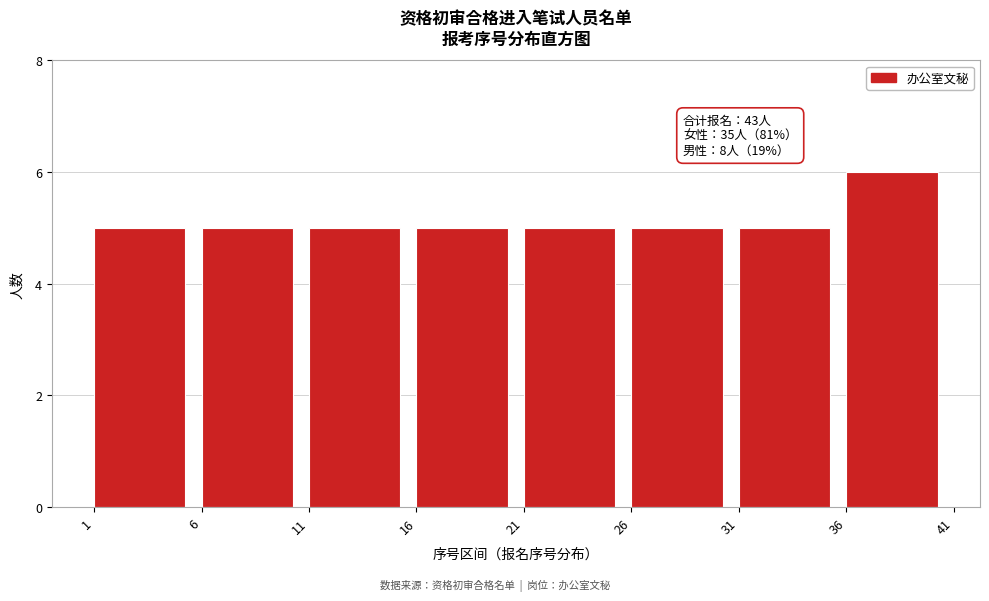

Over which range of the x-axis is the bar tallest?

36 to 41